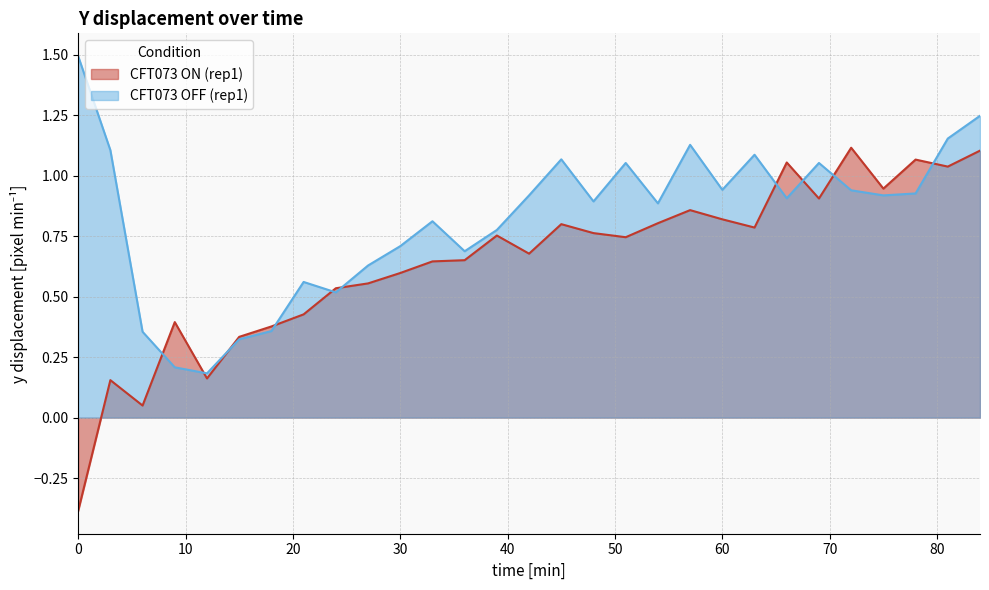

What is the value of the CFT073 OFF (rep1) point at the 12th from the left?

0.8